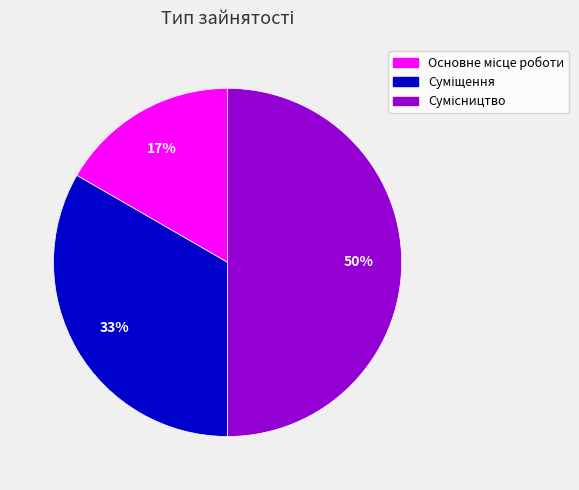

To the nearest percent, what is the average slice percentage?

33%